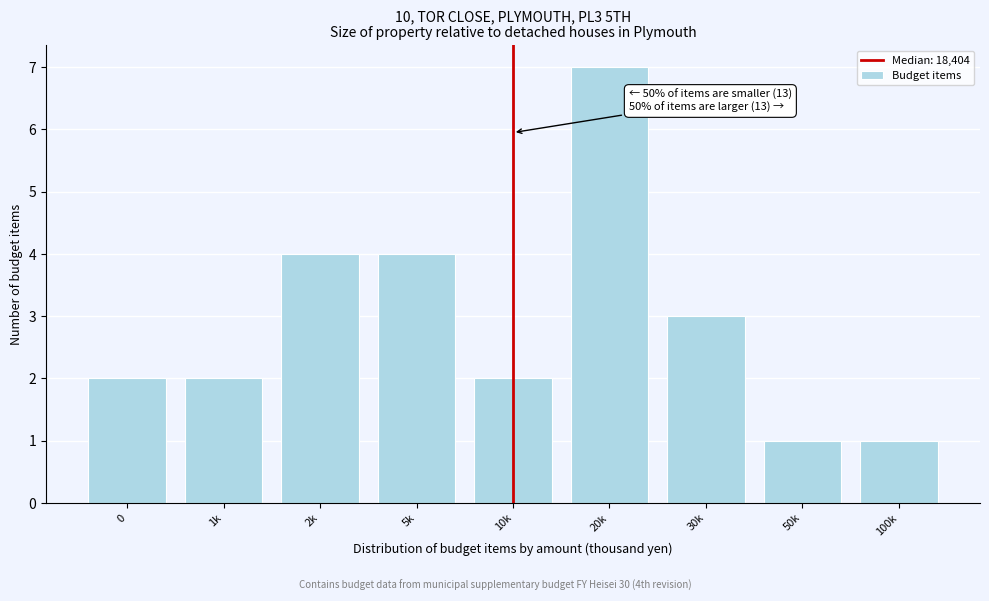

Reading left to right, transcribe all the data shown in this chart.

0=2	1k=2	2k=4	5k=4	10k=2	20k=7	30k=3	50k=1	100k=1